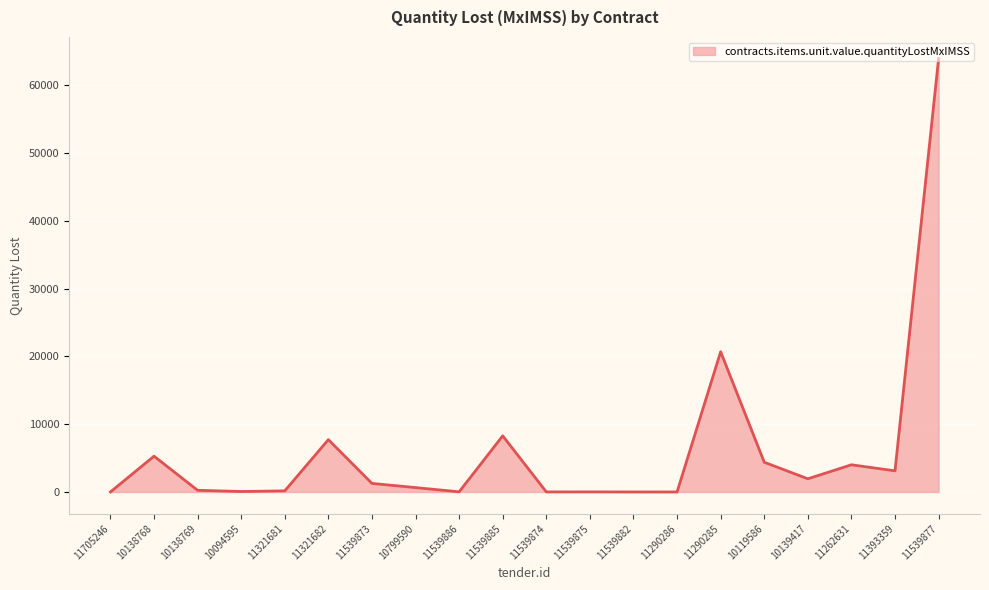

At which label is the value closest to 31972?

11290285